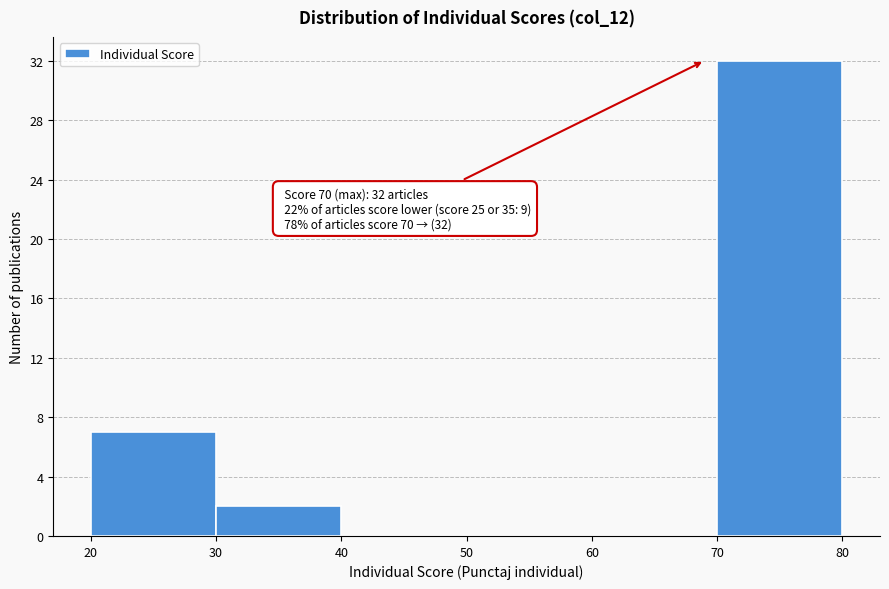

Over which range of the x-axis is the bar tallest?

70 to 80